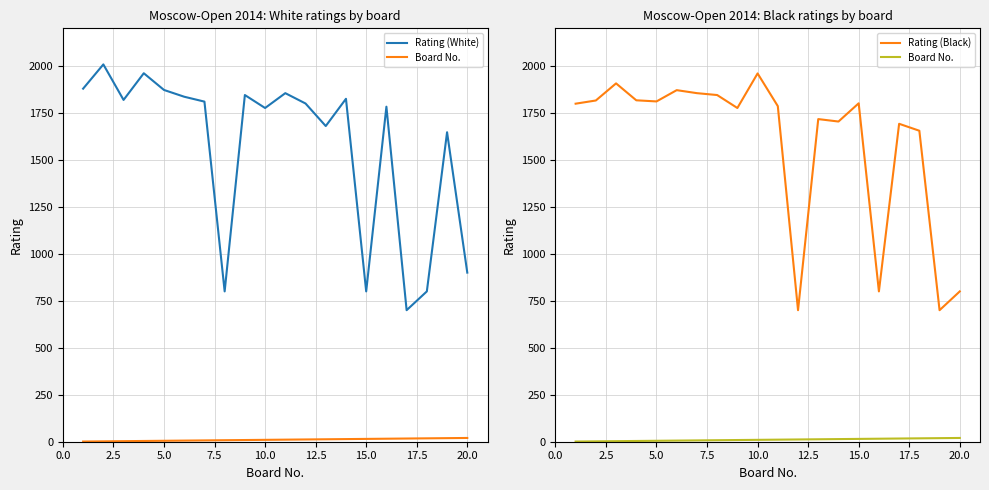

Reading right to left, what are all the values shown in this chart?

Rating (White): 900	1647	800	700	1783	800	1825	1680	1800	1855	1776	1845	800	1810	1836	1872	1961	1819	2008	1879
Board No.: 20	19	18	17	16	15	14	13	12	11	10	9	8	7	6	5	4	3	2	1
Rating (Black): 800	700	1655	1692	800	1801	1704	1717	700	1786	1960	1776	1845	1855	1871	1811	1817	1907	1816	1799